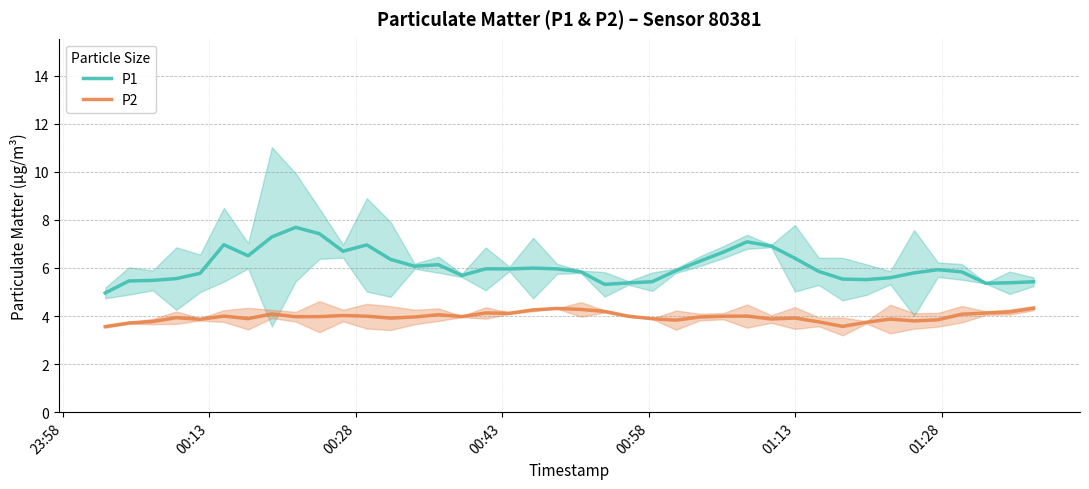

What is the lowest value of the P1 series?

5.0